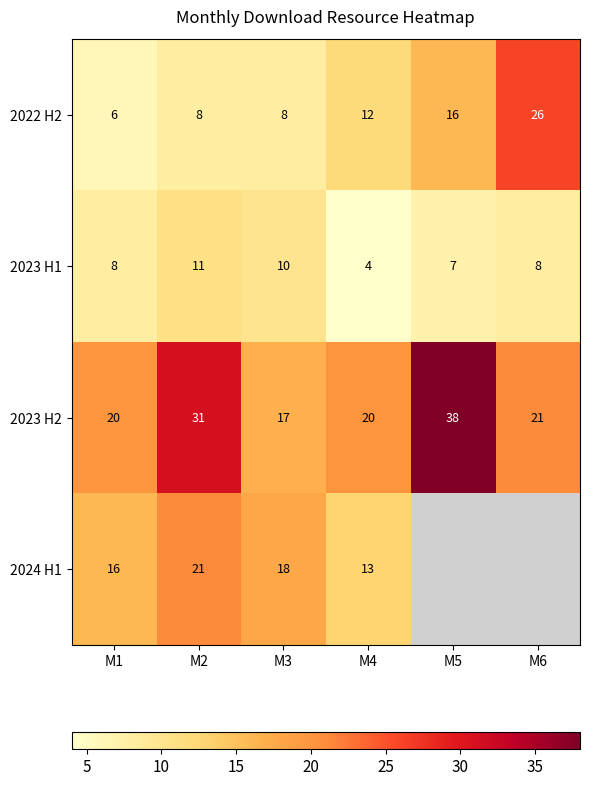

How many categories are shown in the chart?

6